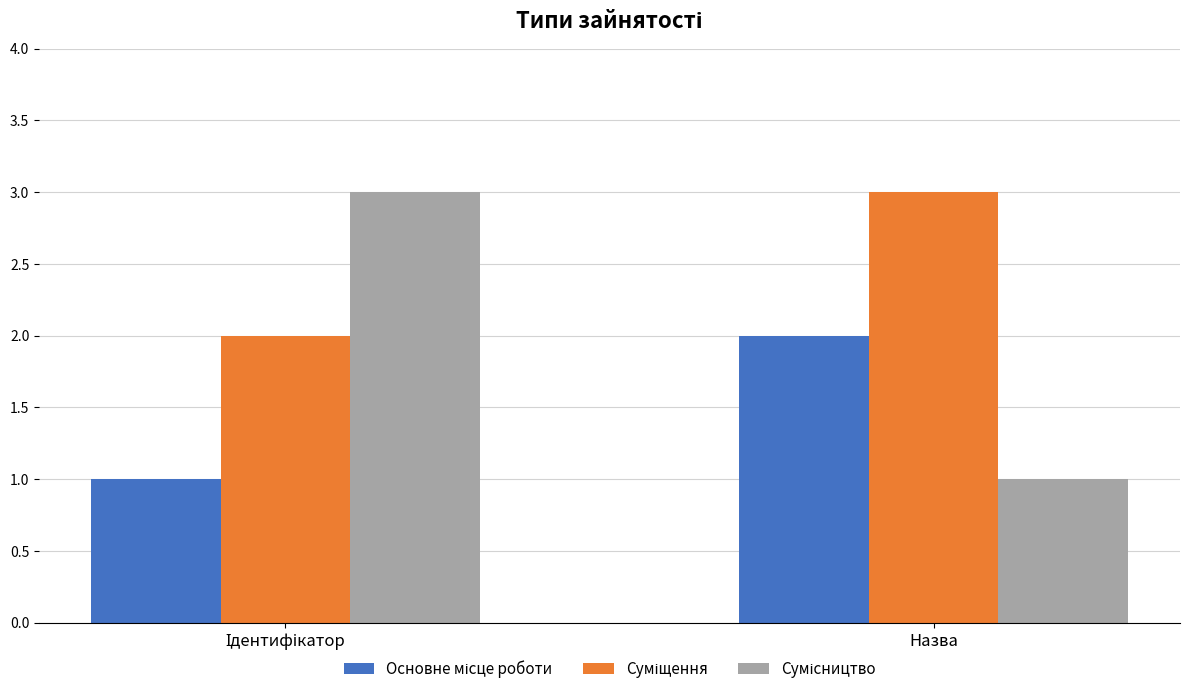

What is the total value across all series at Назва?

6